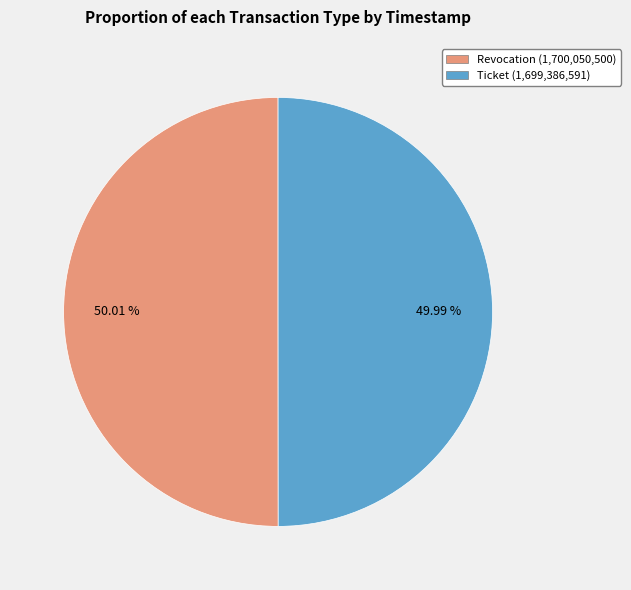

Do Ticket and Revocation together represent more than half of the pie?

Yes